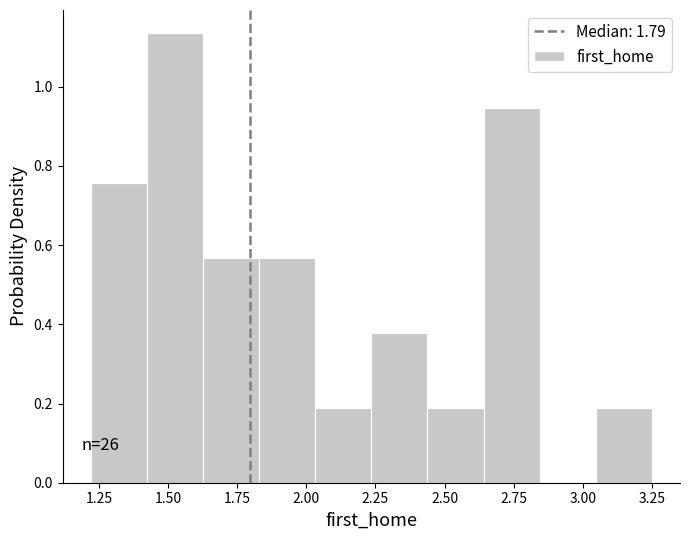

Which range on the x-axis has the tallest bar?

1.40 to 1.65